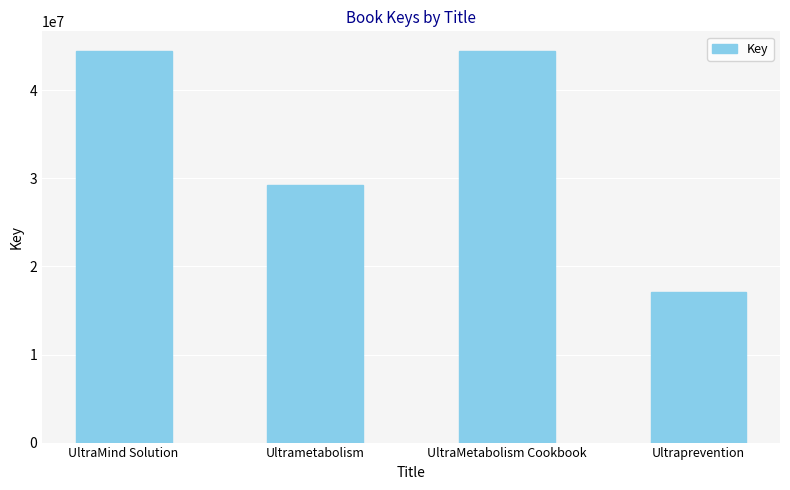

Where does the data first go above 44467938?

UltraMind Solution